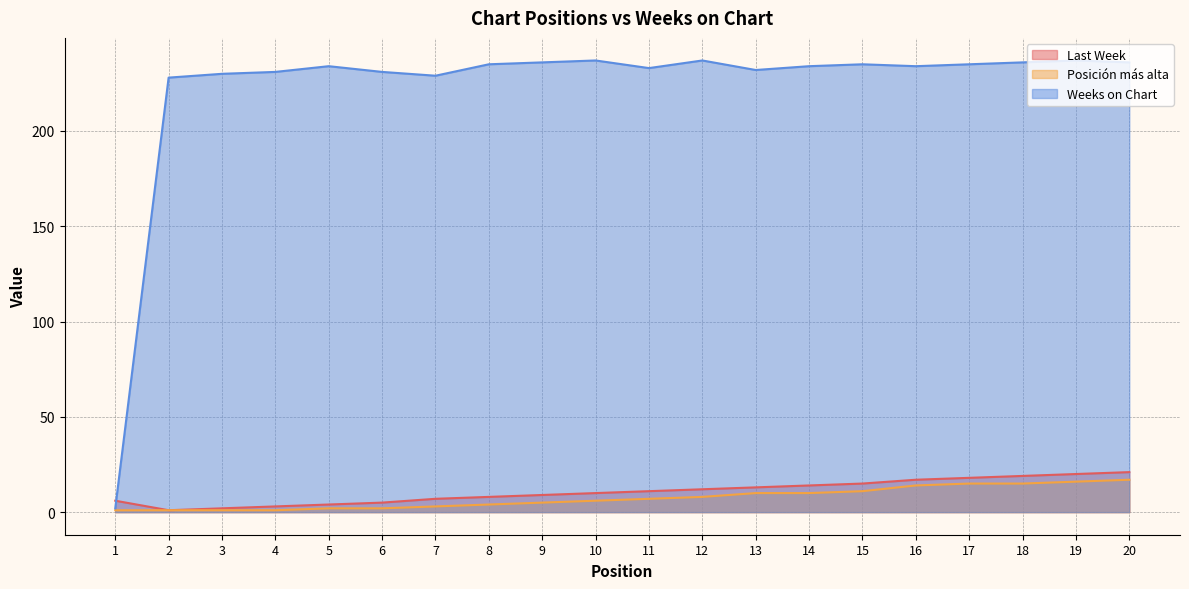

True or false: Weeks on Chart has more than 0 points higher than both neighbors.

True